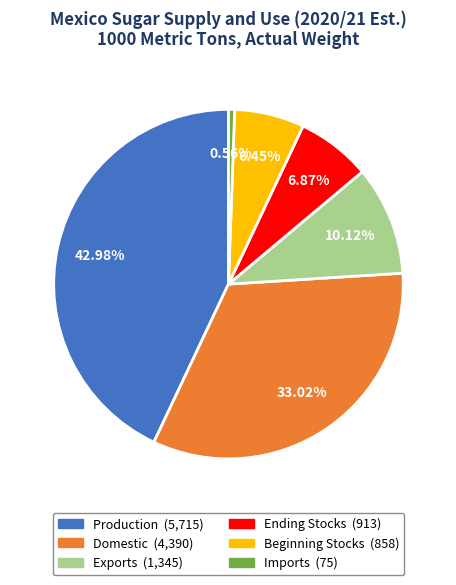

Which category has the biggest portion of the pie?

Production